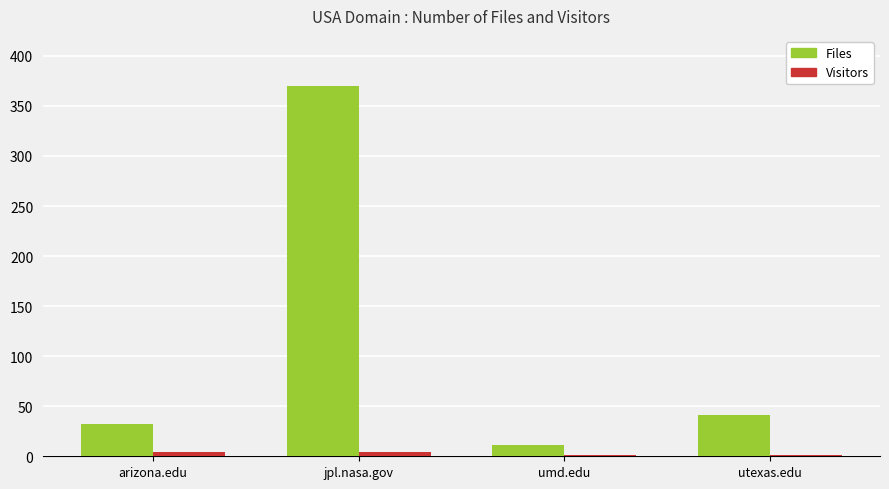

What is the sum of all Files values?

454